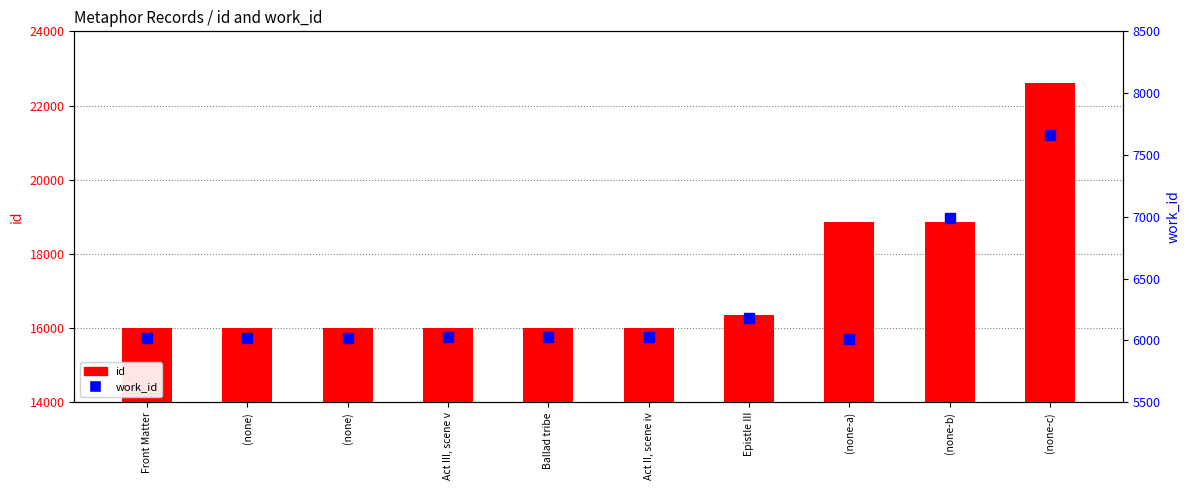

What is the label of the 6th bar from the right?

Ballad tribe